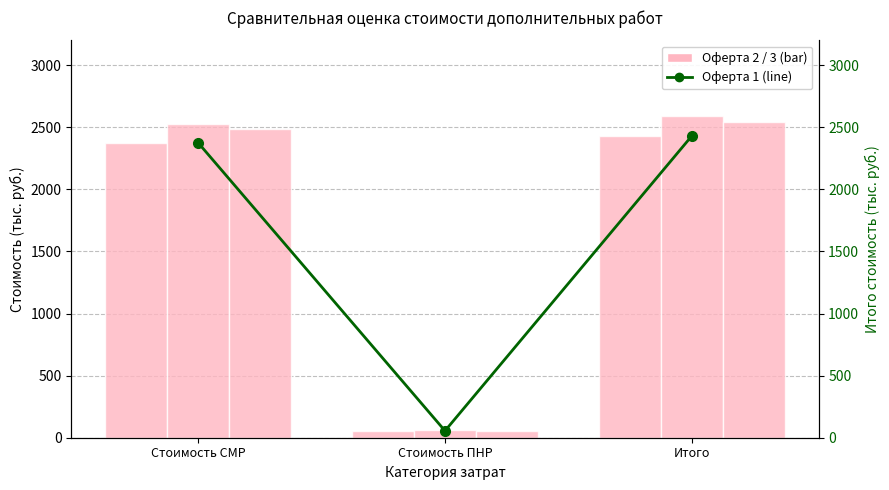

Between Стоимость ПНР and Итого, which series saw the biggest shift?

Оферта 2